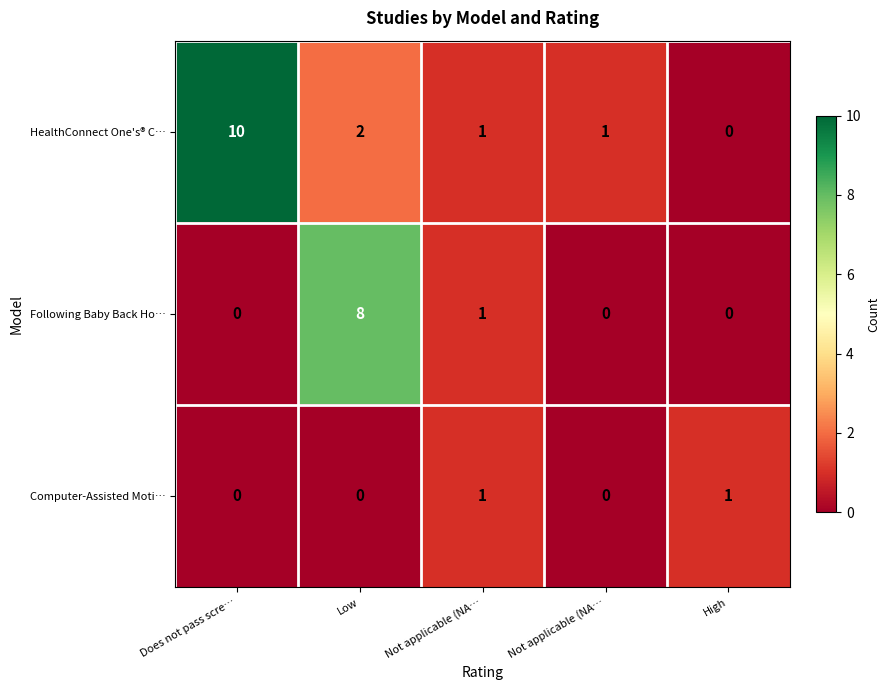

Reading right to left, extract all data points from this chart.

HealthConnect One's® C…: High=0	Not applicable (NA…=1	Not applicable (NA…=1	Low=2	Does not pass scre…=10
Following Baby Back Ho…: High=0	Not applicable (NA…=0	Not applicable (NA…=1	Low=8	Does not pass scre…=0
Computer-Assisted Moti…: High=1	Not applicable (NA…=0	Not applicable (NA…=1	Low=0	Does not pass scre…=0